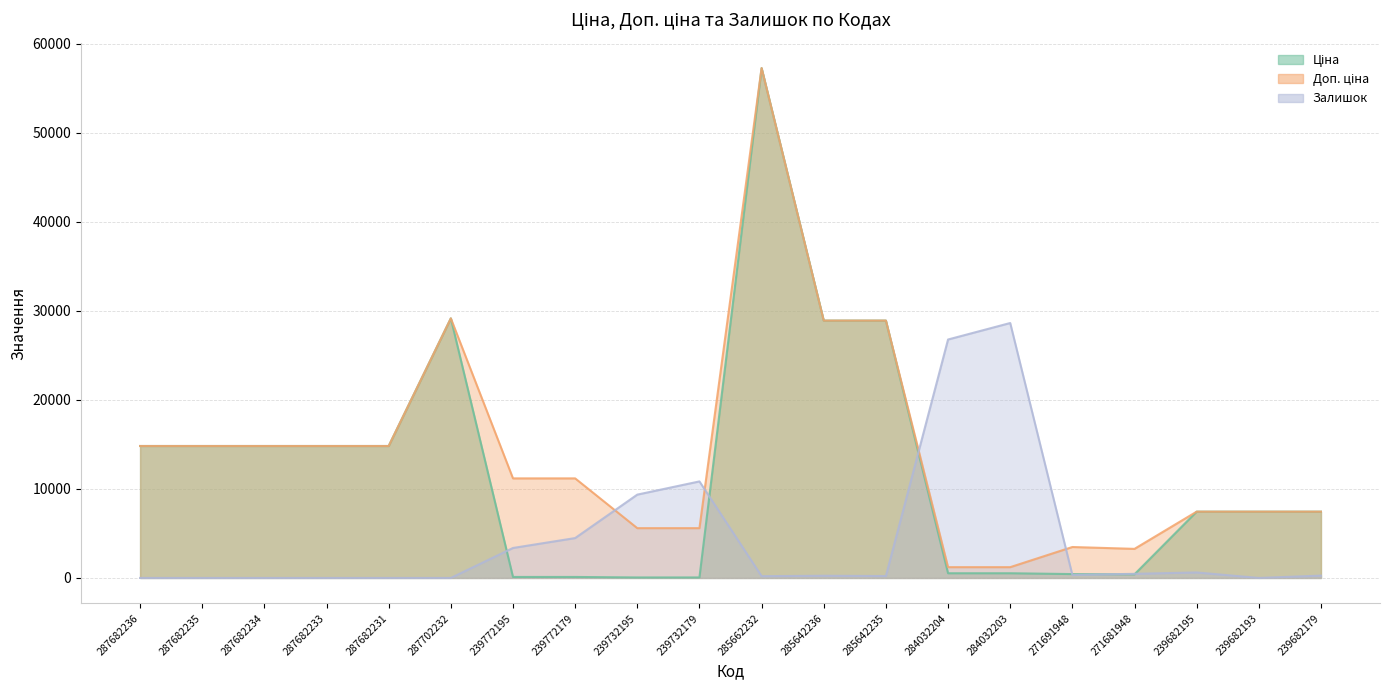

Where do Ціна and Залишок first cross each other?

287702232 and 239772195